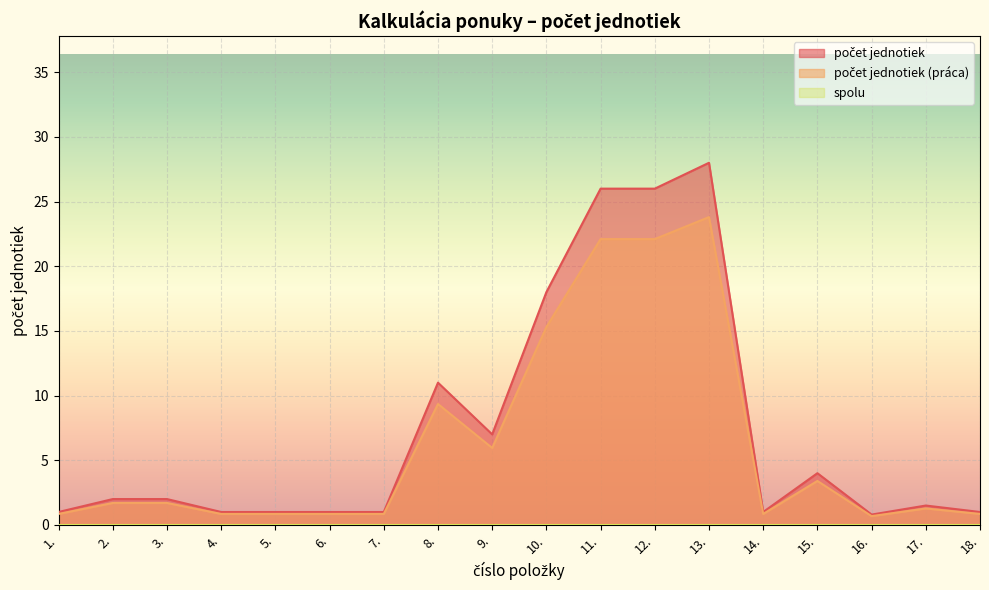

The počet jednotiek series shows 0.7 at 15.. True or false?

False